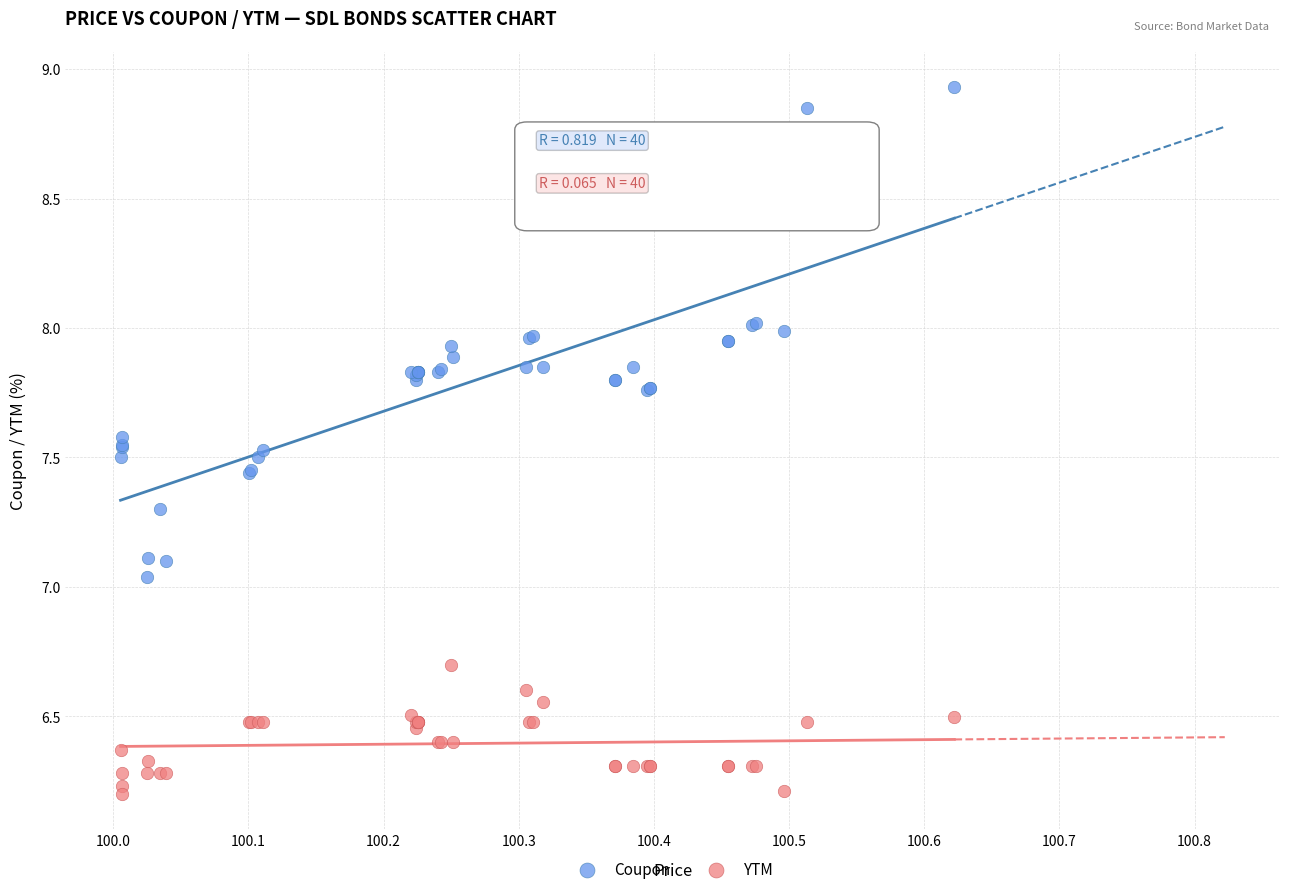

Which series has the widest spread of Y values?

Coupon